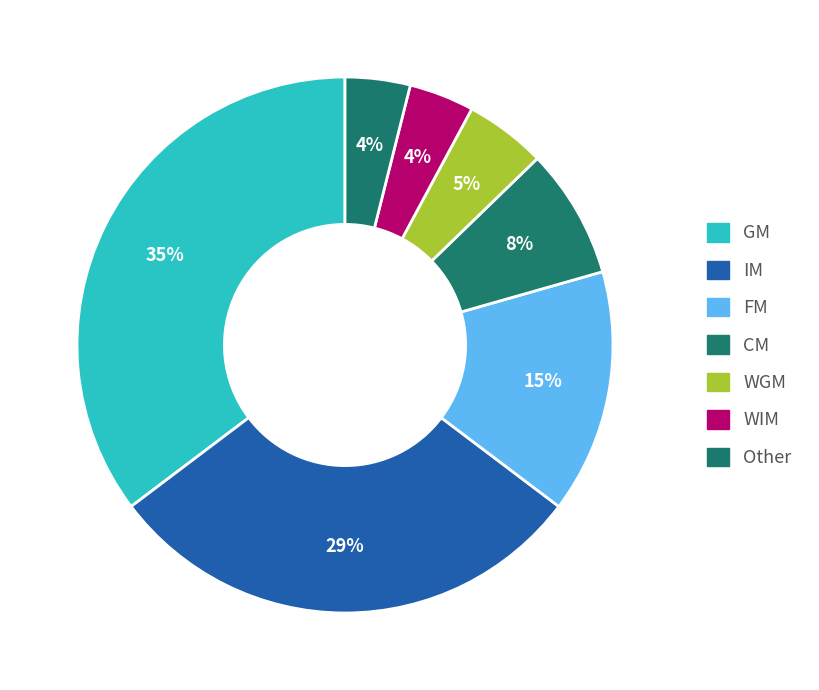

What is the largest slice in the pie chart?

GM